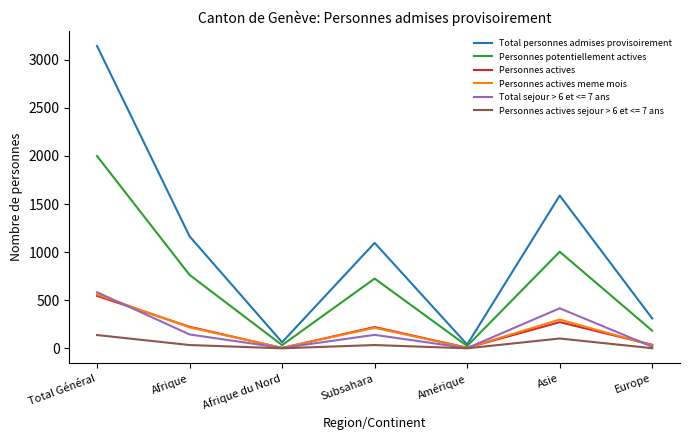

What is the total value across all series at Afrique du Nord?

108